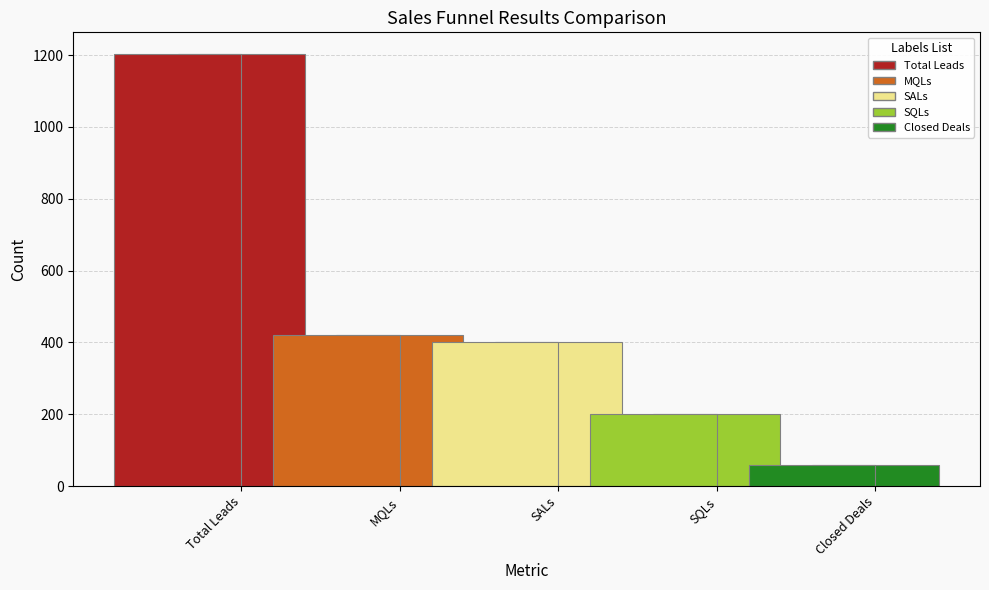

What is the sum of the values at Total Leads and MQLs?

1624.1